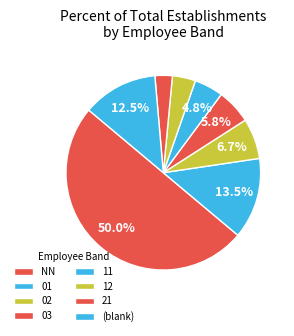

Count the number of slices in the pie.

8